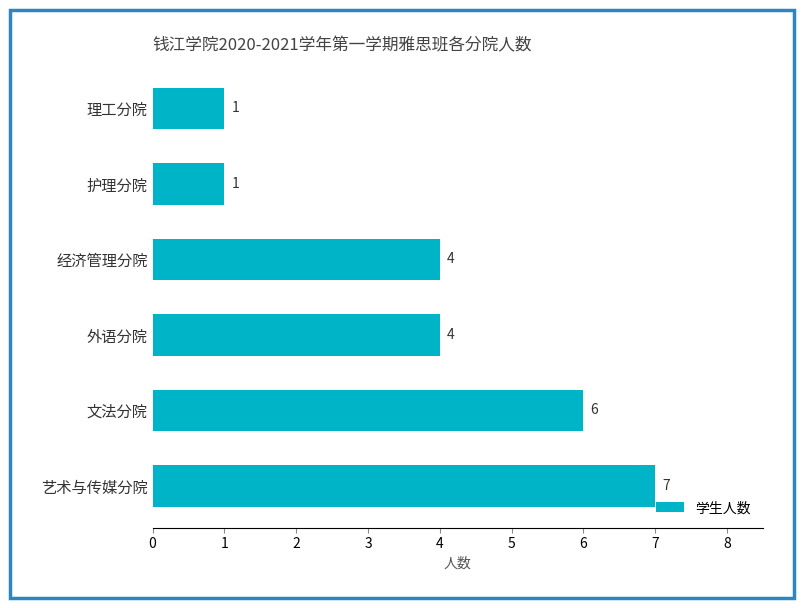

Which has a higher value, 外语分院 or 文法分院?

文法分院